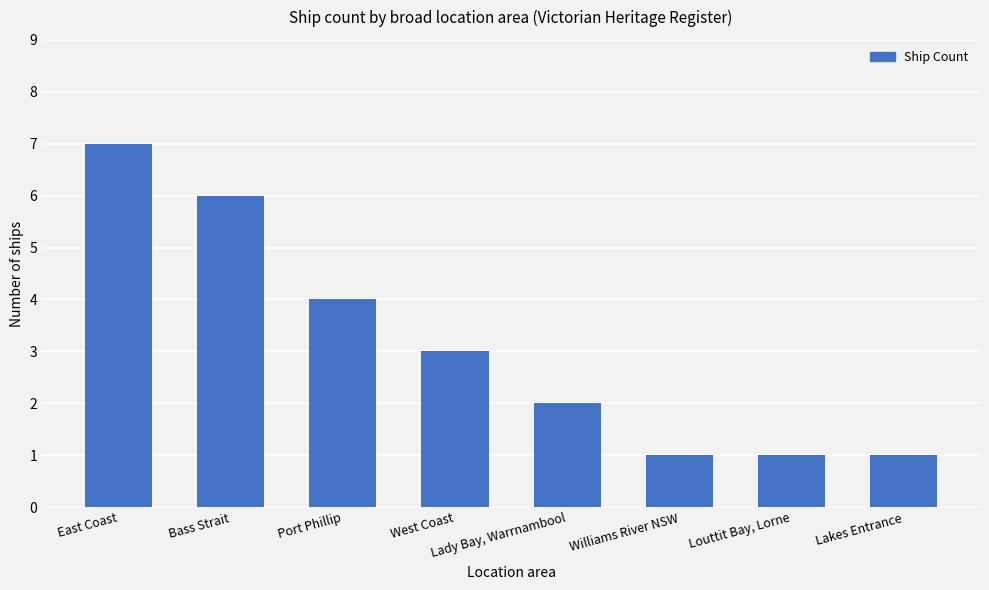

What is the label of the 2nd bar from the left?

Bass Strait